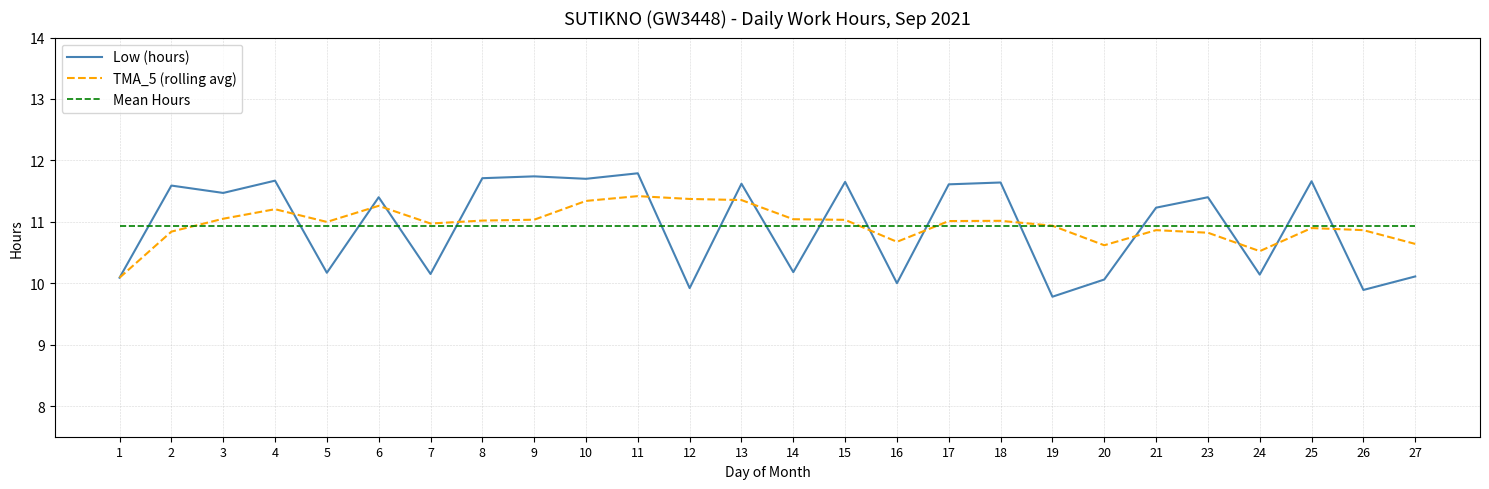

What is the highest value of the TMA_5 (rolling avg) series?

11.4